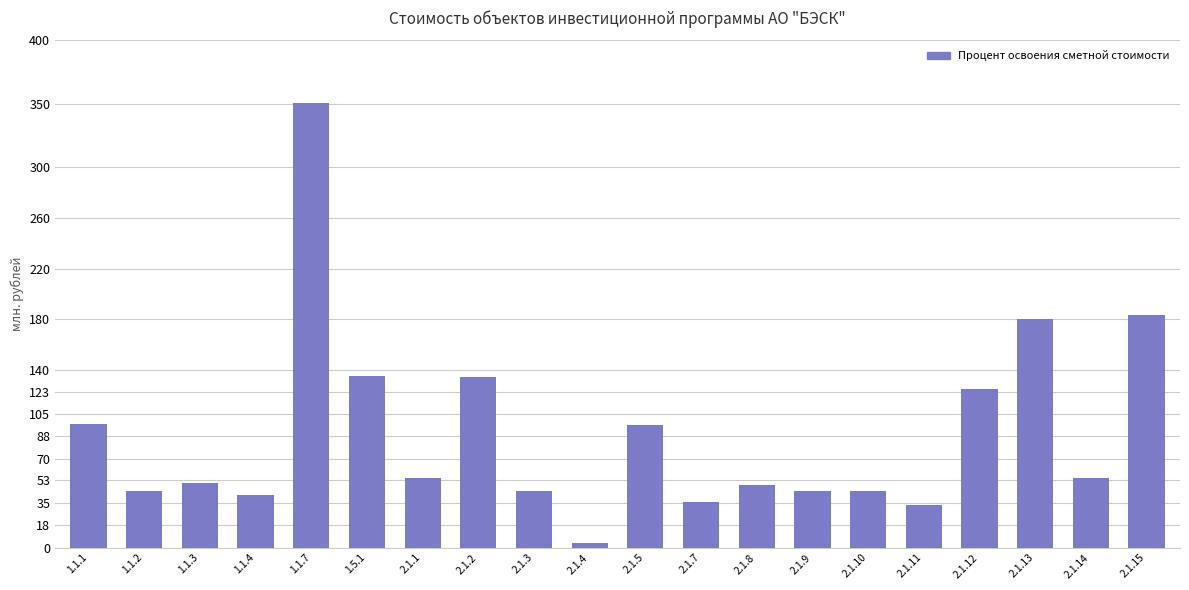

What is the minimum value shown in the chart?

3.3